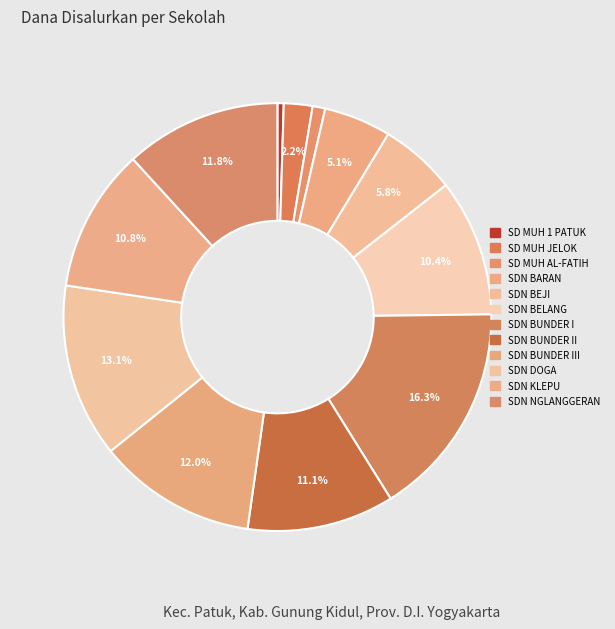

Does any single category account for the majority?

No